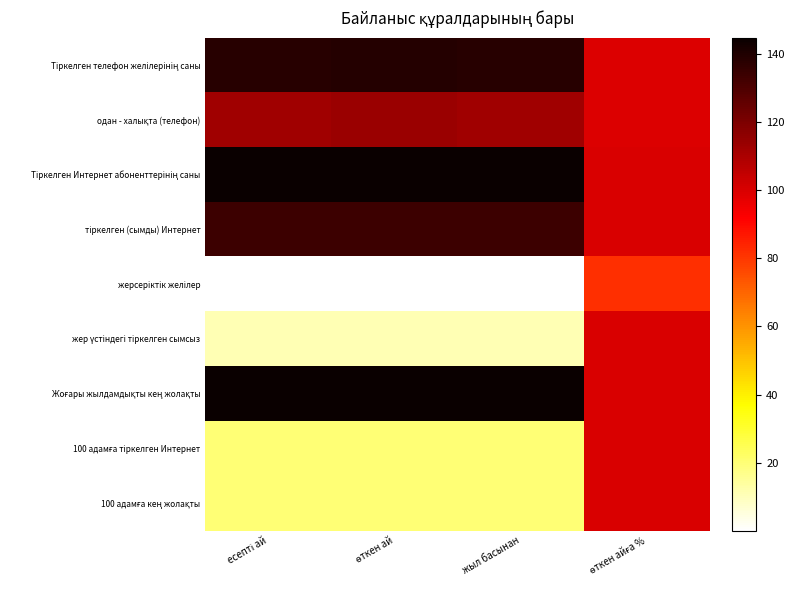

Rank the series at өткен айға % from lowest to highest value.

жерсеріктік желілер, Тіркелген телефон желілерінің саны, одан - халықта (телефон), Тіркелген Интернет абоненттерінің саны, тіркелген (сымды) Интернет, жер үстіндегі тіркелген сымсыз, Жоғары жылдамдықты кең жолақты, 100 адамға тіркелген Интернет, 100 адамға кең жолақты